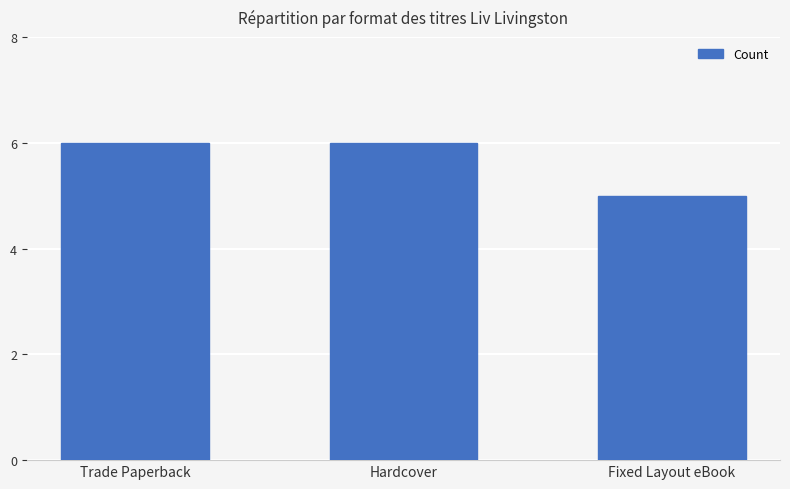

What is the smallest value displayed?

5